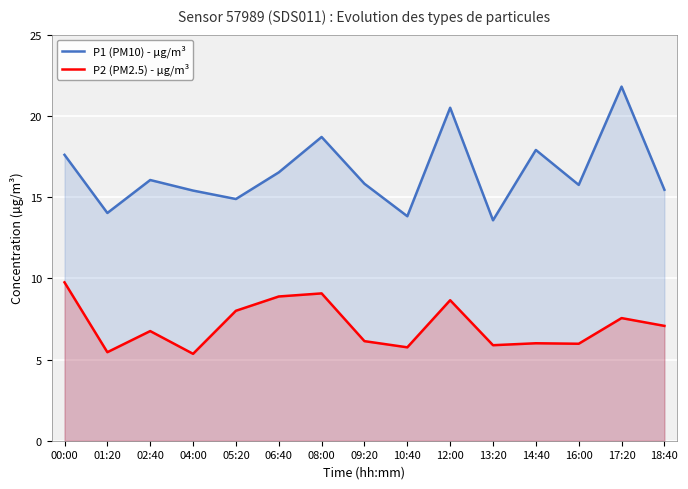

What position from the right is 18:40?

1